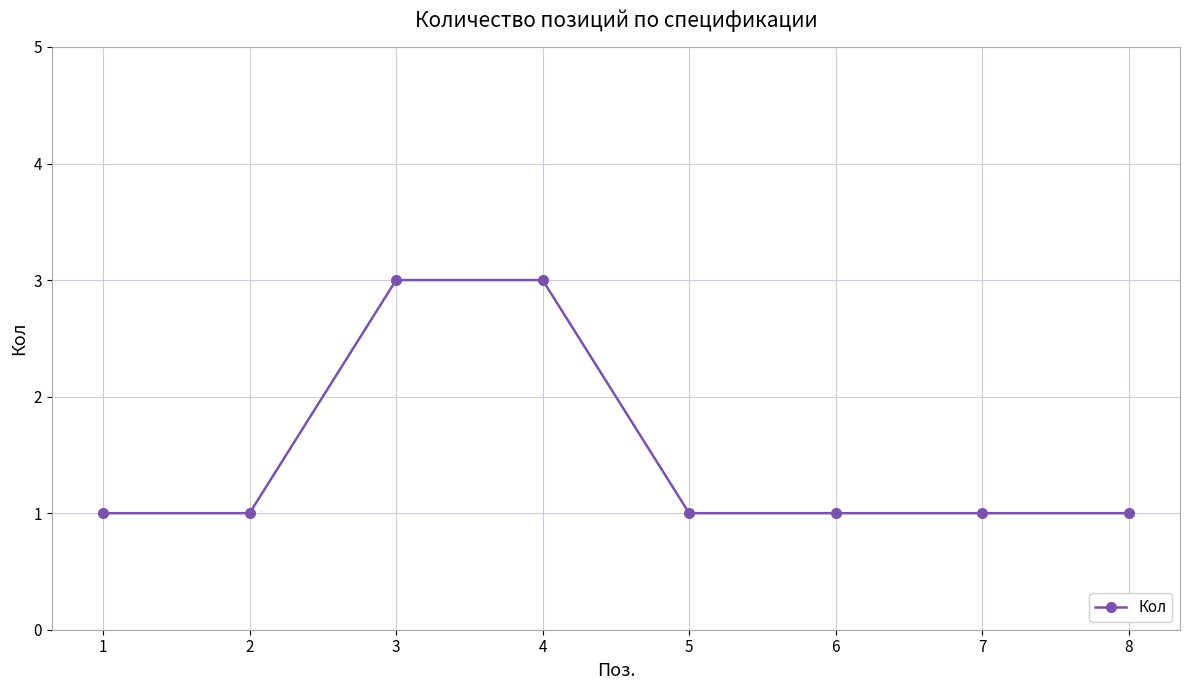

What is the greatest value displayed?

3